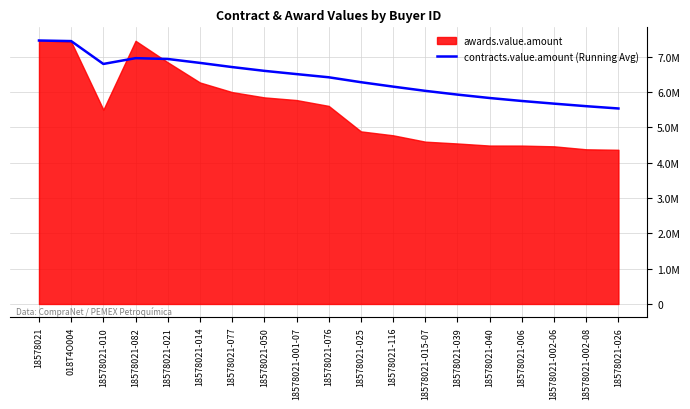

What is the greatest value displayed?

7454085.7